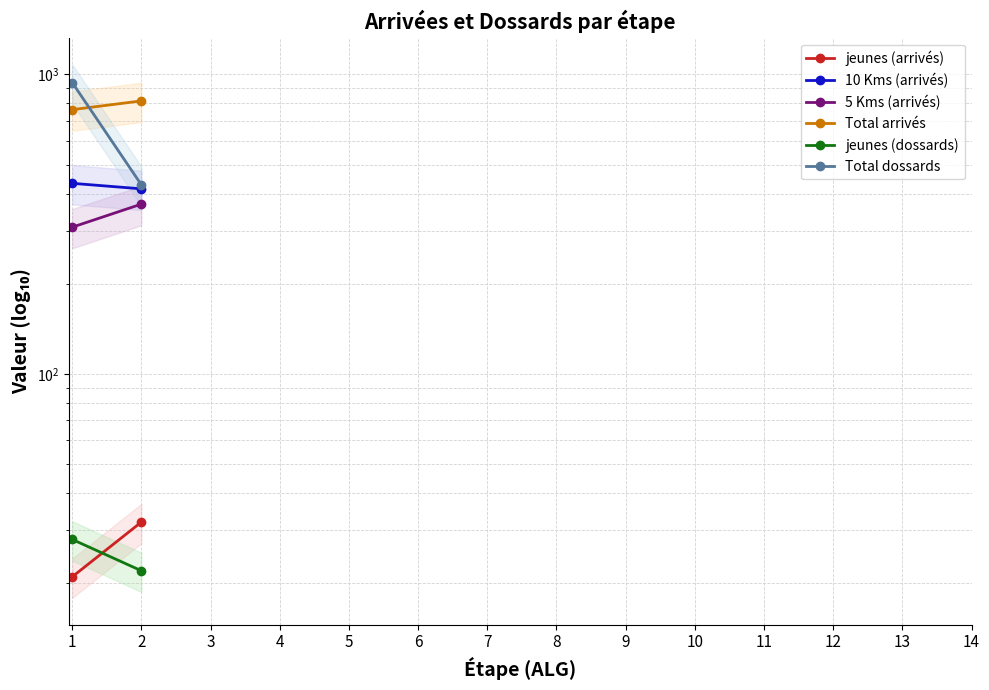

What is the minimum value shown in the chart?

21.0